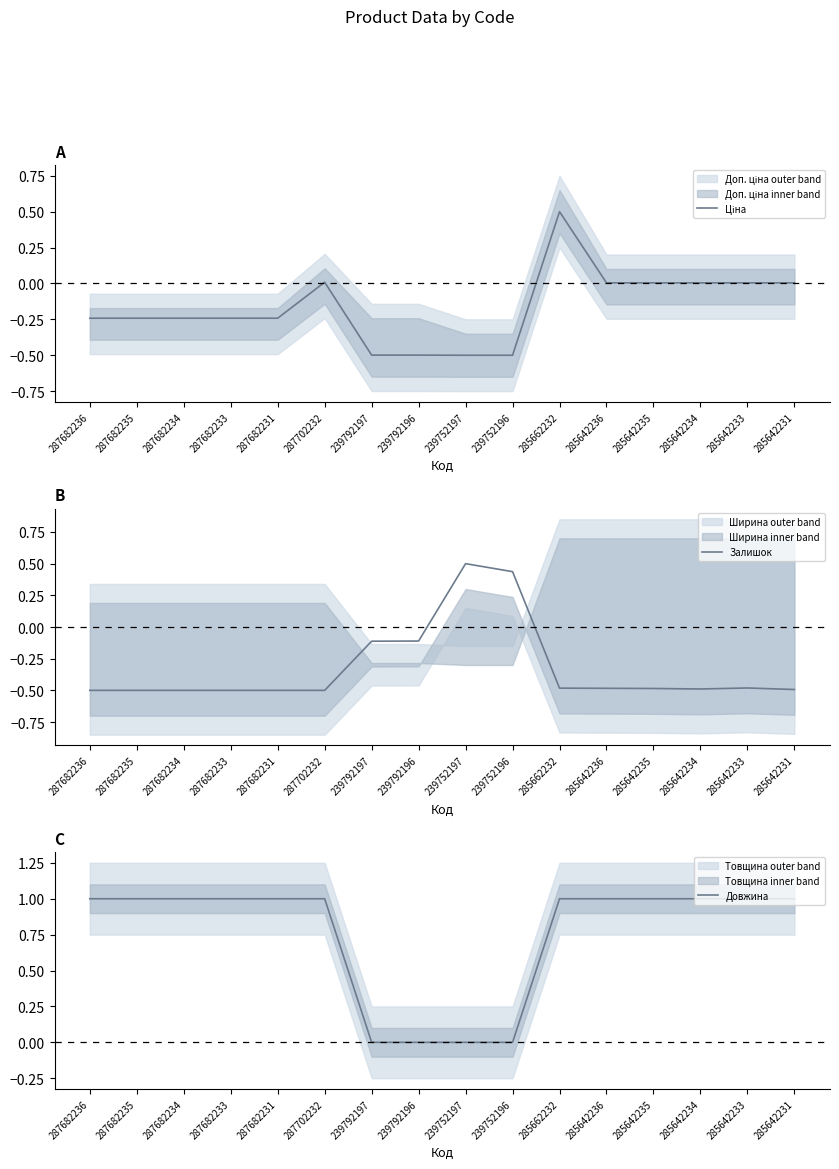

At which category does Ціна reach its first local peak?

287702232